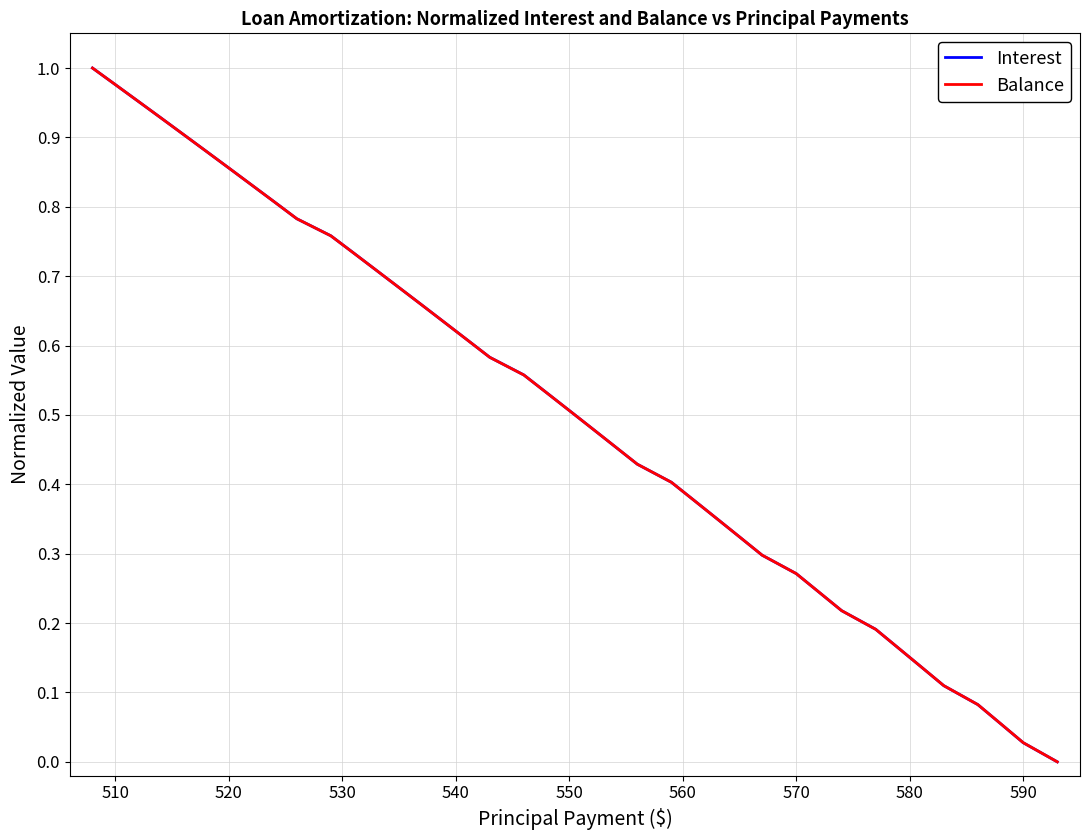

List the series in order of their peak value, highest first.

Interest, Balance